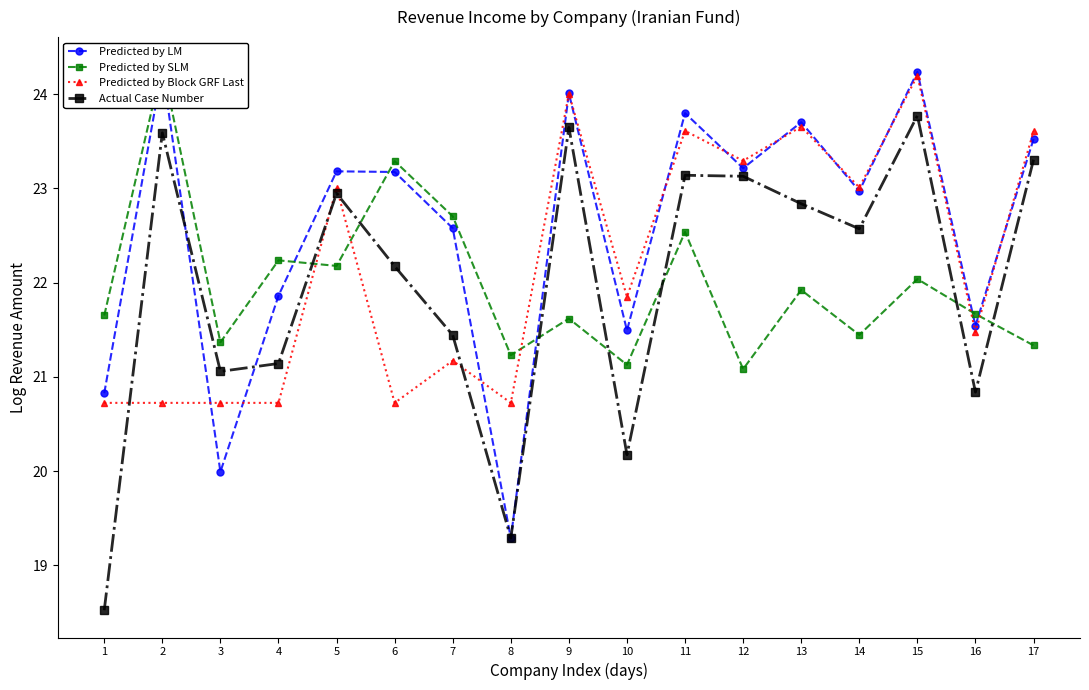

How many series are shown in this chart?

4